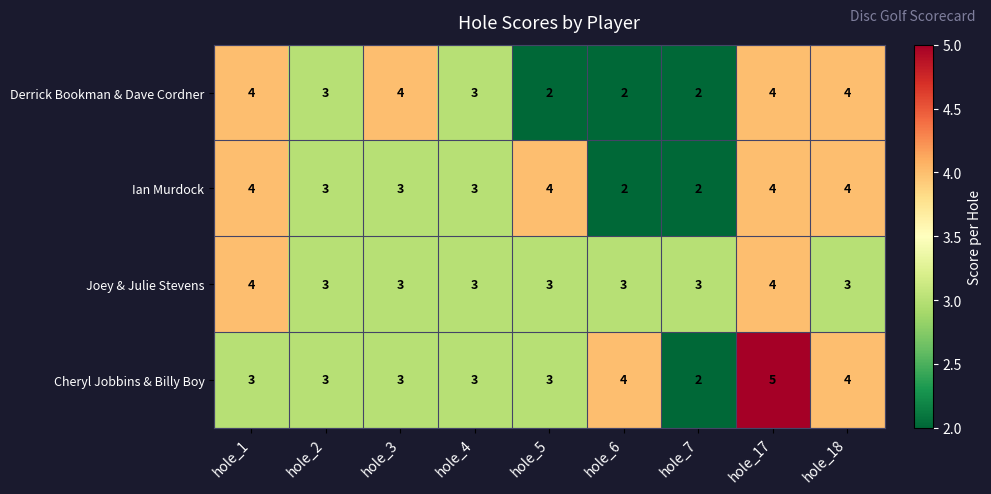

Which category has the highest value across all series?

hole_17